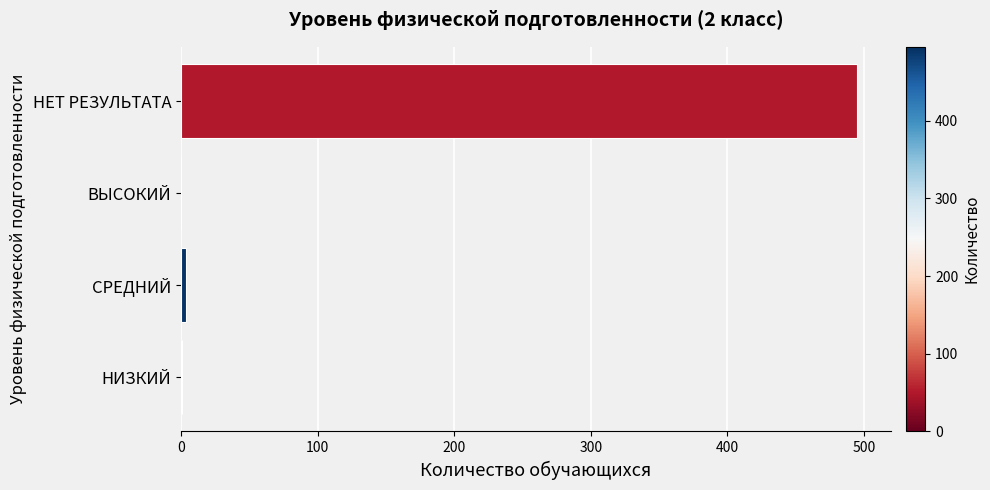

What is the sum of all values?

500